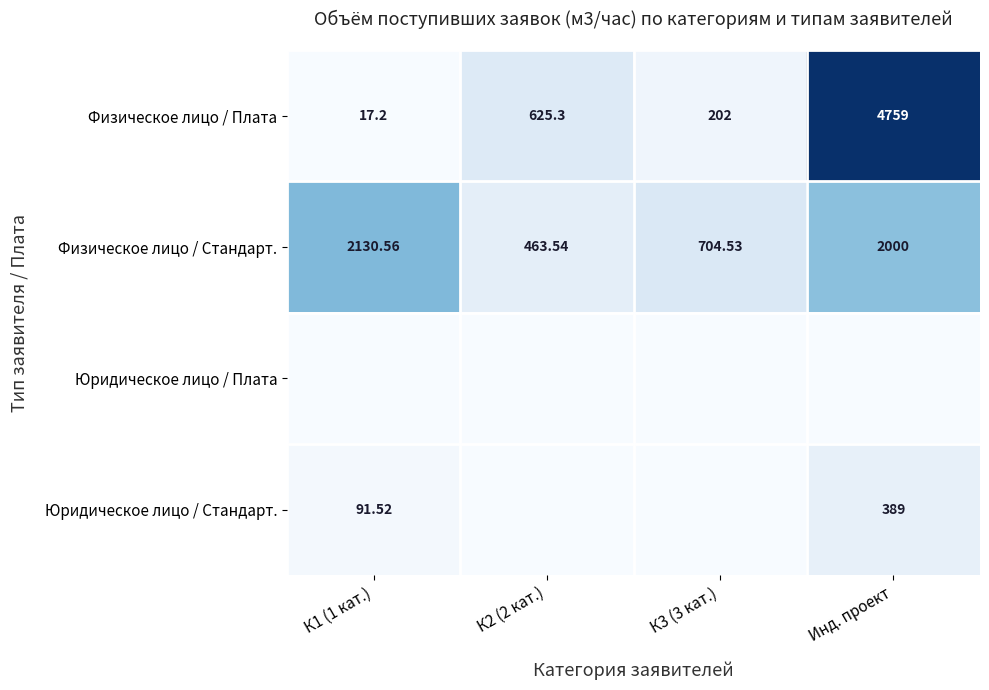

Is the value of Физическое лицо / Стандарт. at К1 (1 кат.) greater than the value of Физическое лицо / Плата at К2 (2 кат.)?

Yes